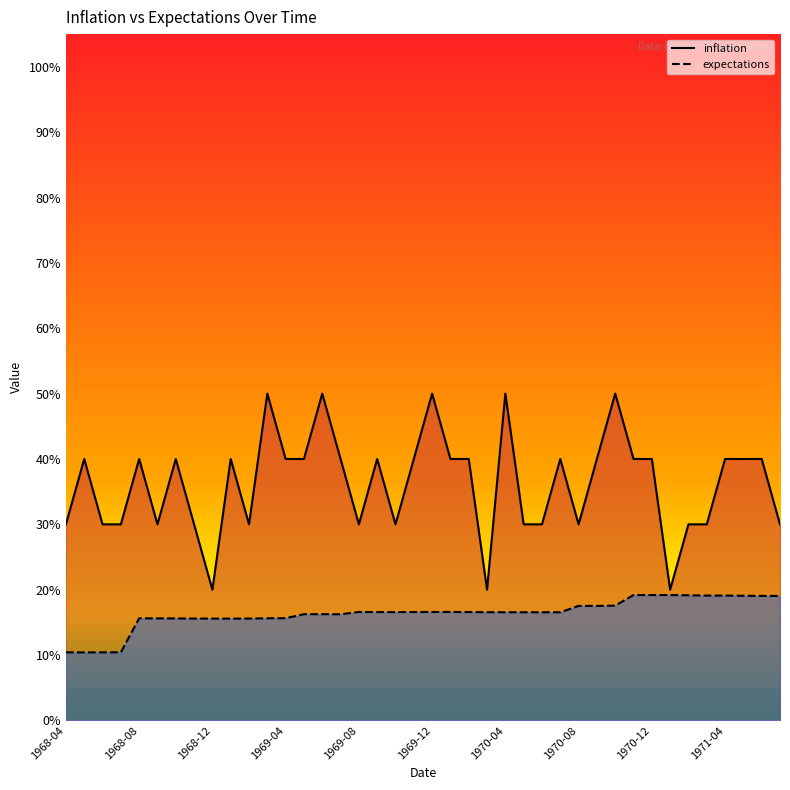

True or false: expectations and inflation cross at least once.

False